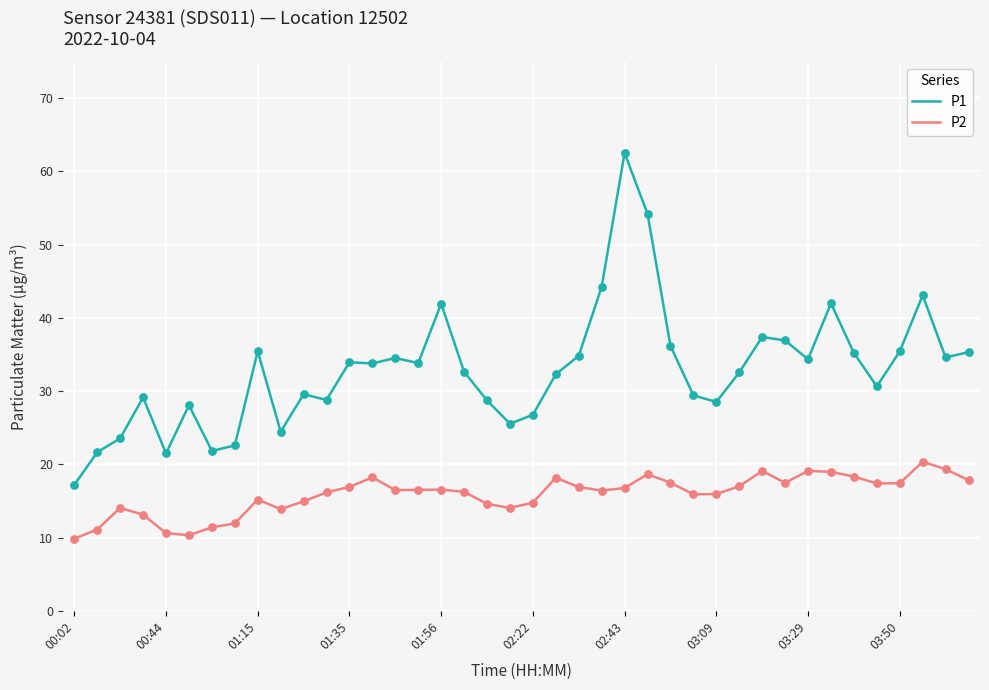

Which series has the largest total across all categories?

P1